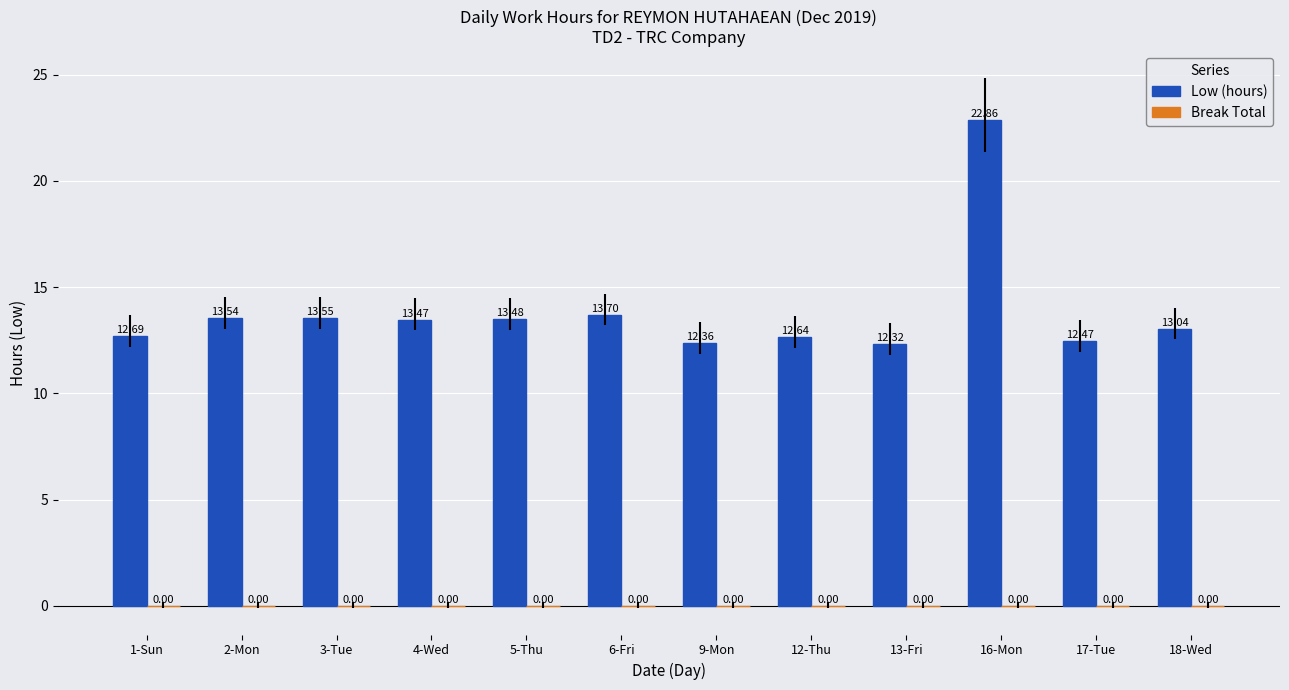

What is the maximum value shown in the chart?

22.9